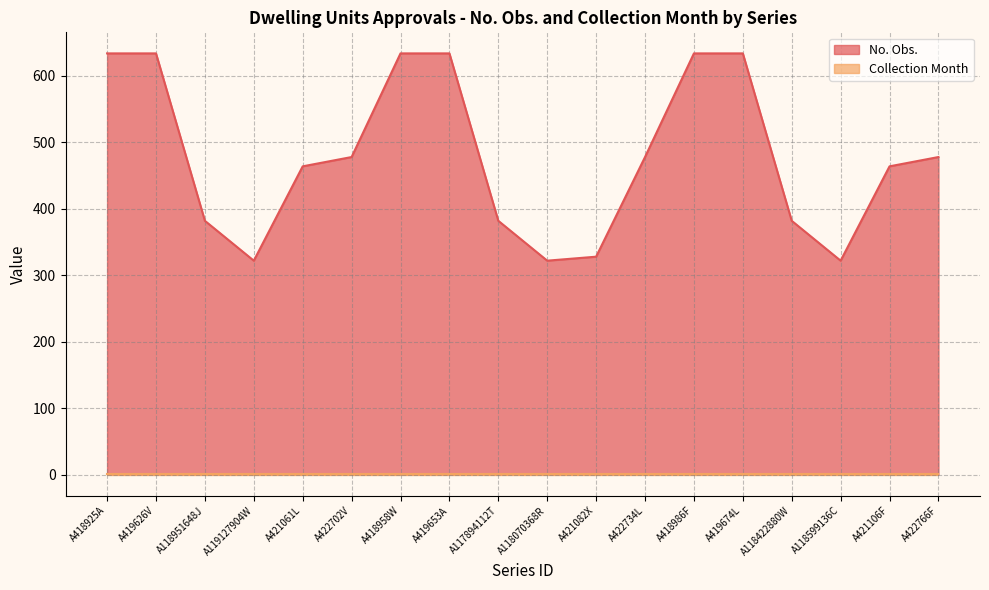

Which has a higher value, A421106F or A419653A?

A419653A